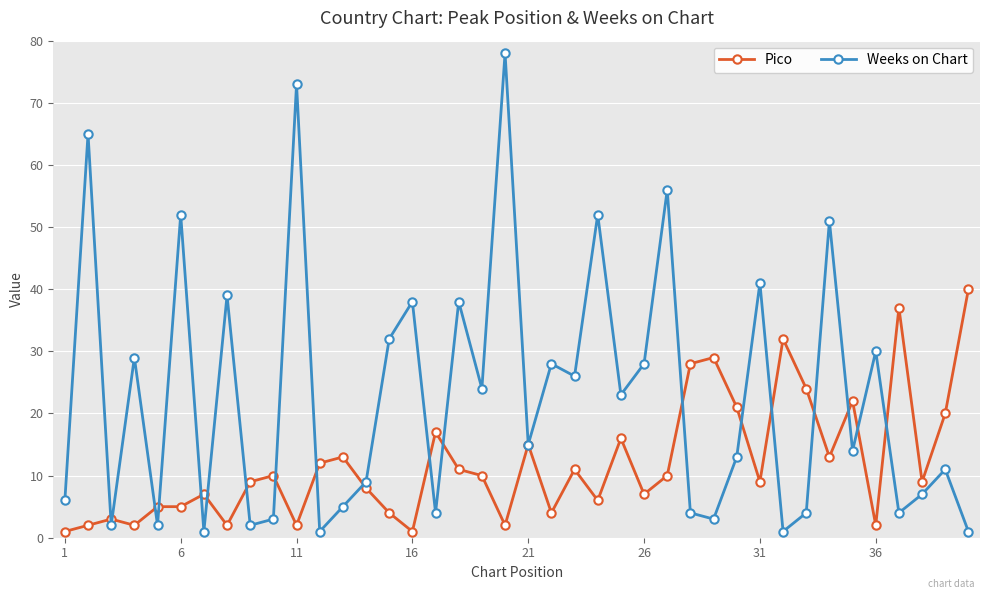

At how many categories does at least one series exceed 35?

13